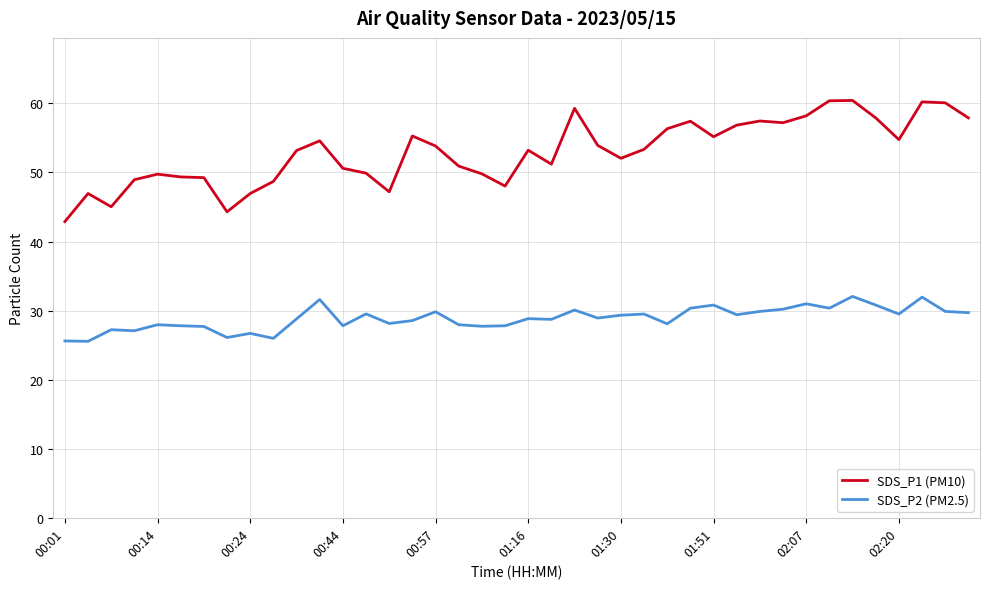

Rank the series by their average value, from lowest to highest.

SDS_P2 (PM2.5), SDS_P1 (PM10)